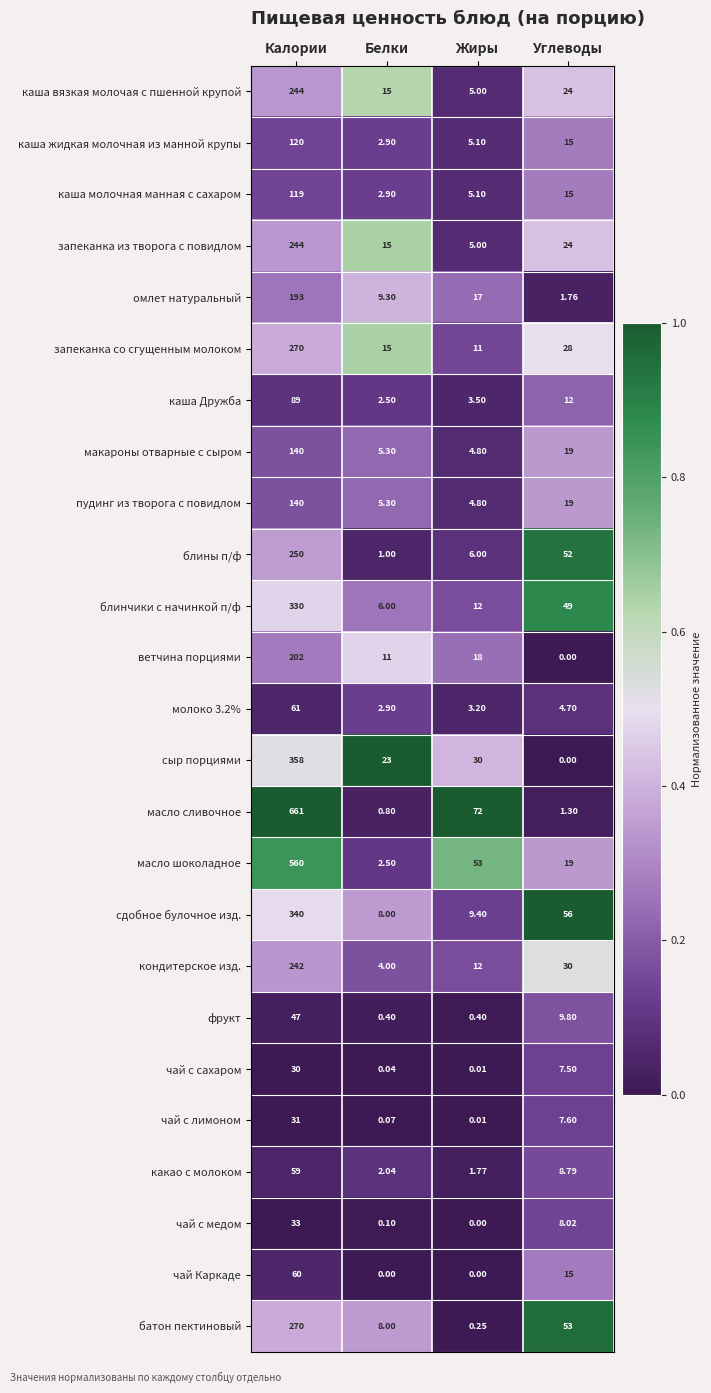

Which category has the highest value across all series?

Калории